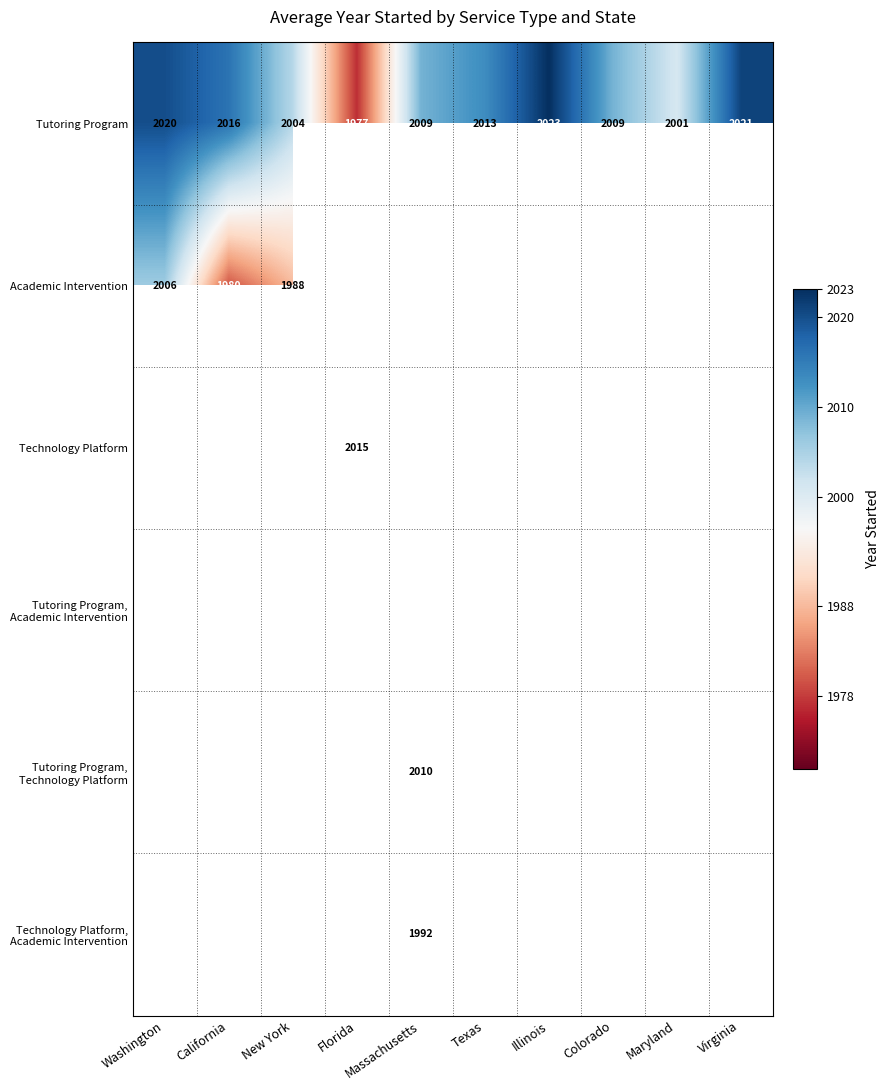

The value of Tutoring Program at Colorado is 2009. True or false?

True